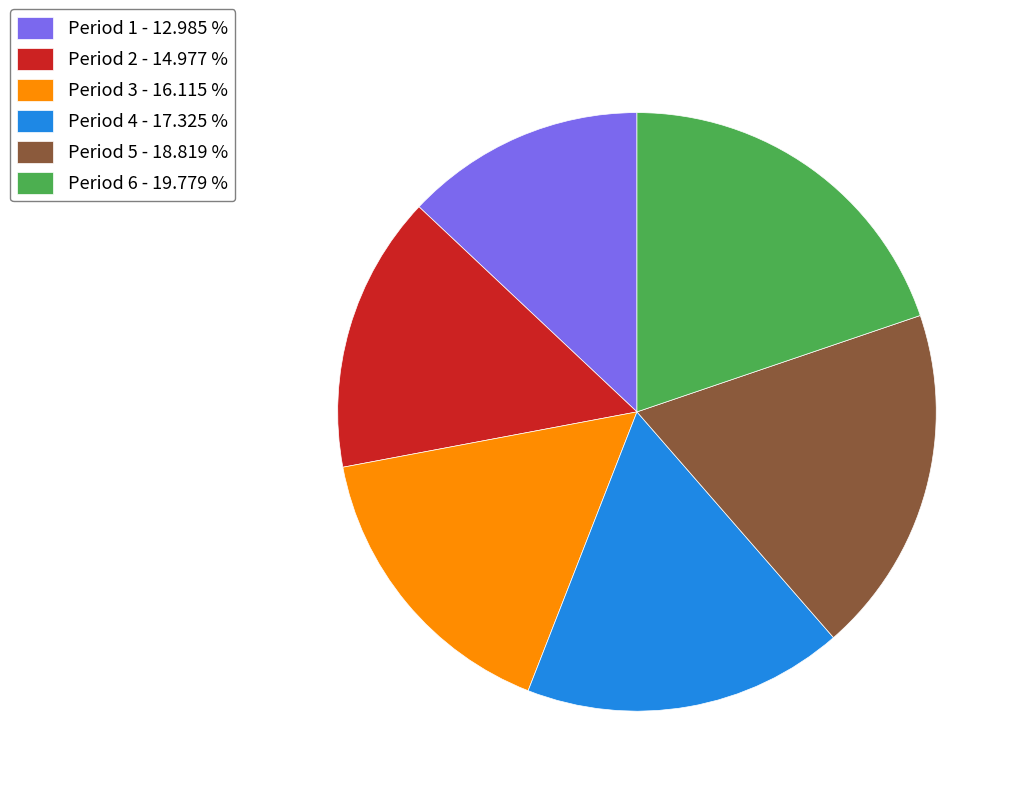

Do Period 3 - 16.115 % and Period 6 - 19.779 % together represent more than half of the pie?

No